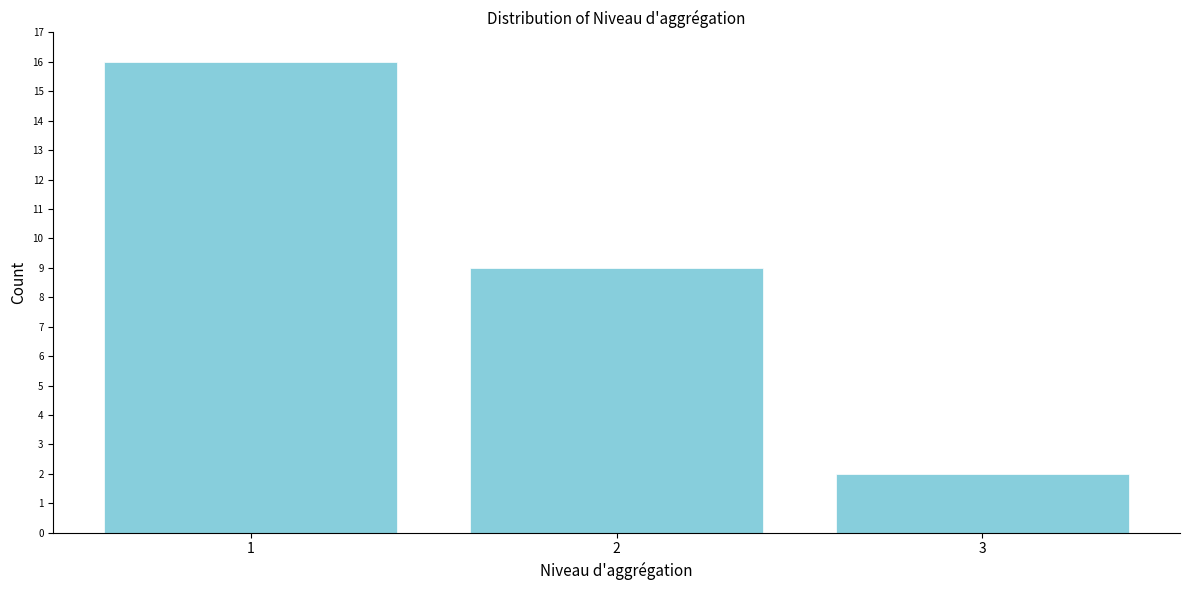

Reading left to right, what are all the values shown in this chart?

1=16	2=9	3=2